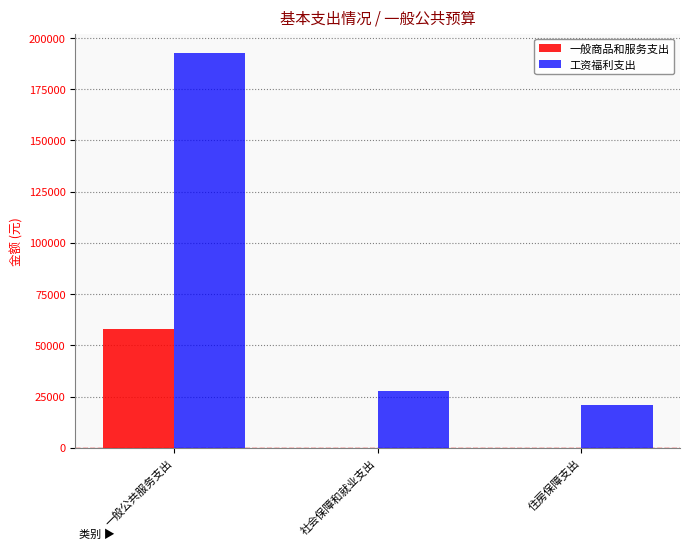

Between 一般公共服务支出 and 社会保障和就业支出, which series saw the biggest shift?

工资福利支出